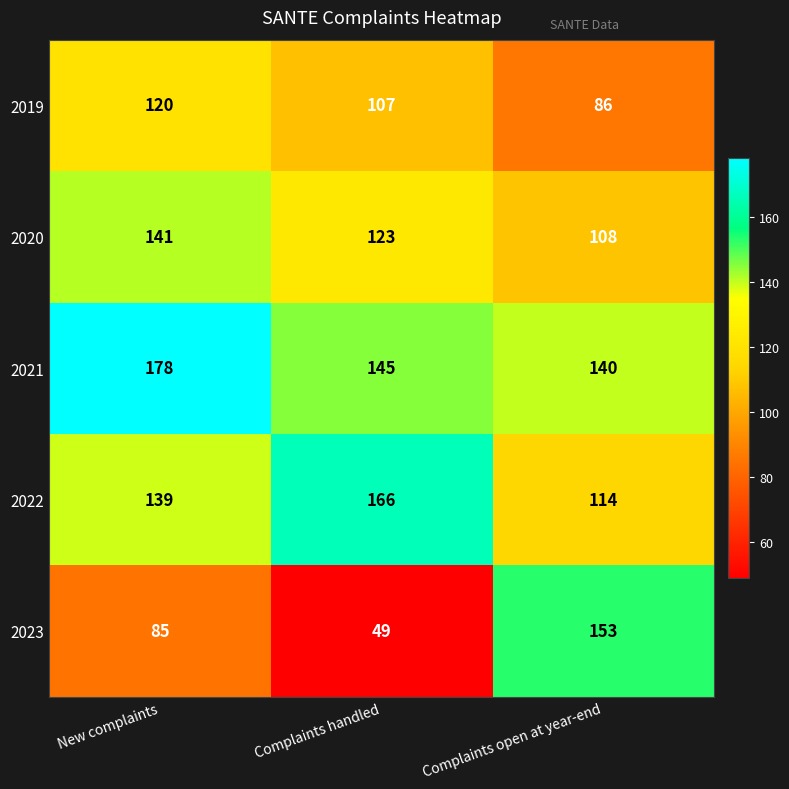

Is it true that 2022 equals 260 at Complaints handled?

False